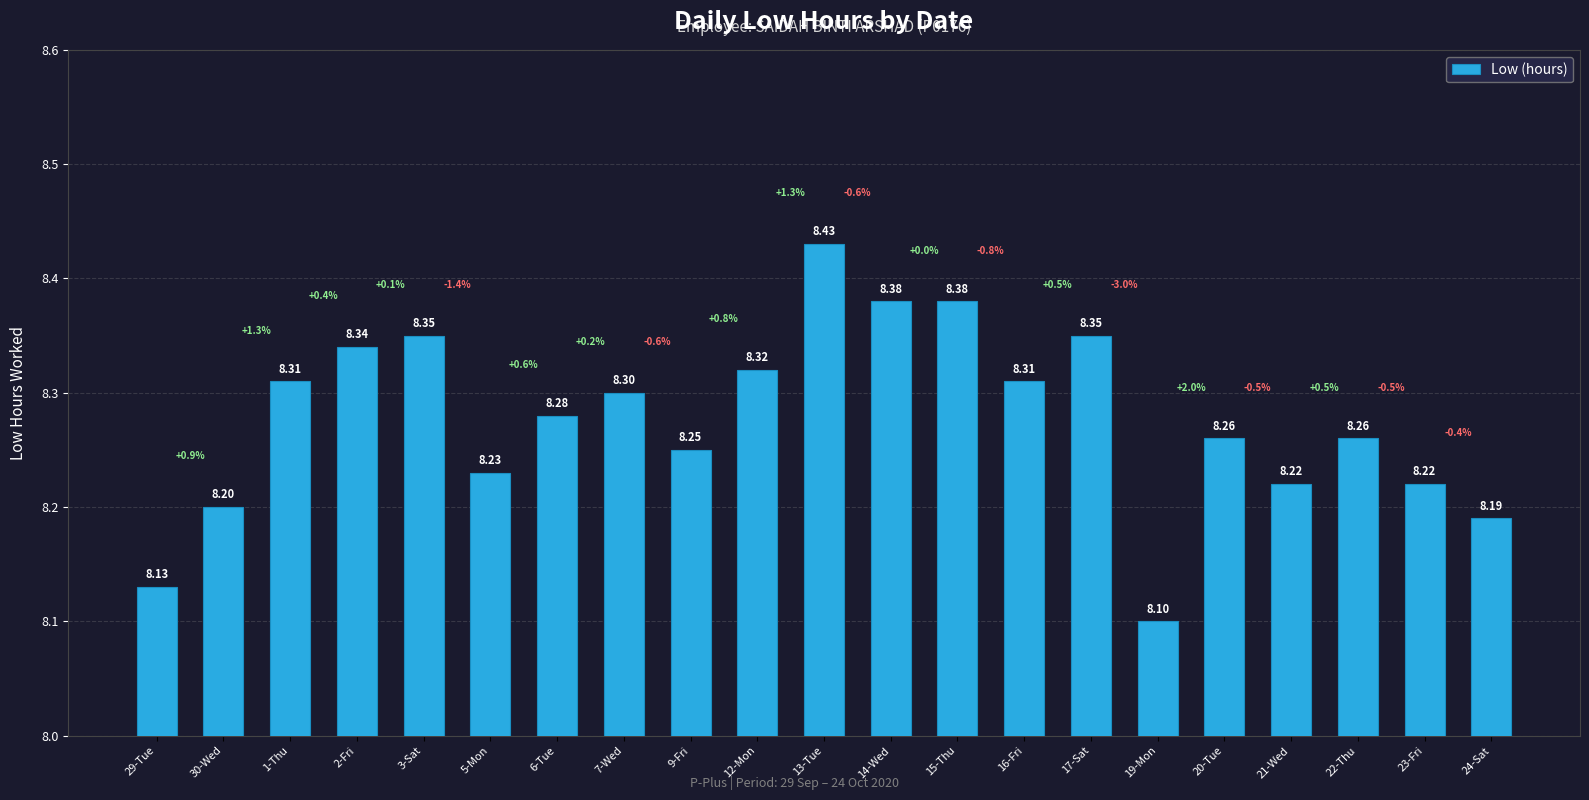

What is the difference between the maximum and second lowest values?

0.3